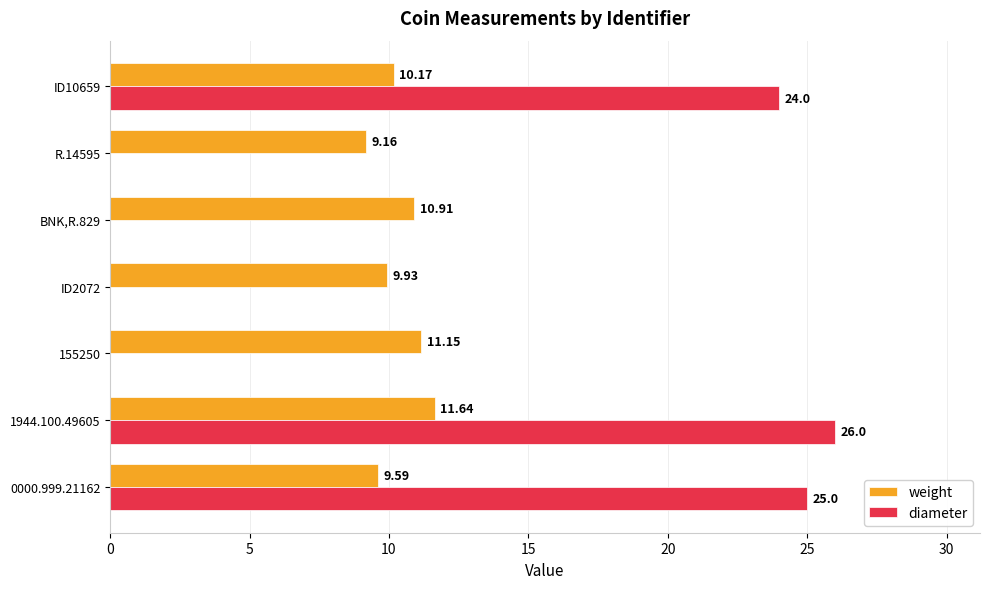

Between 155250 and ID2072, which series saw the biggest shift?

weight